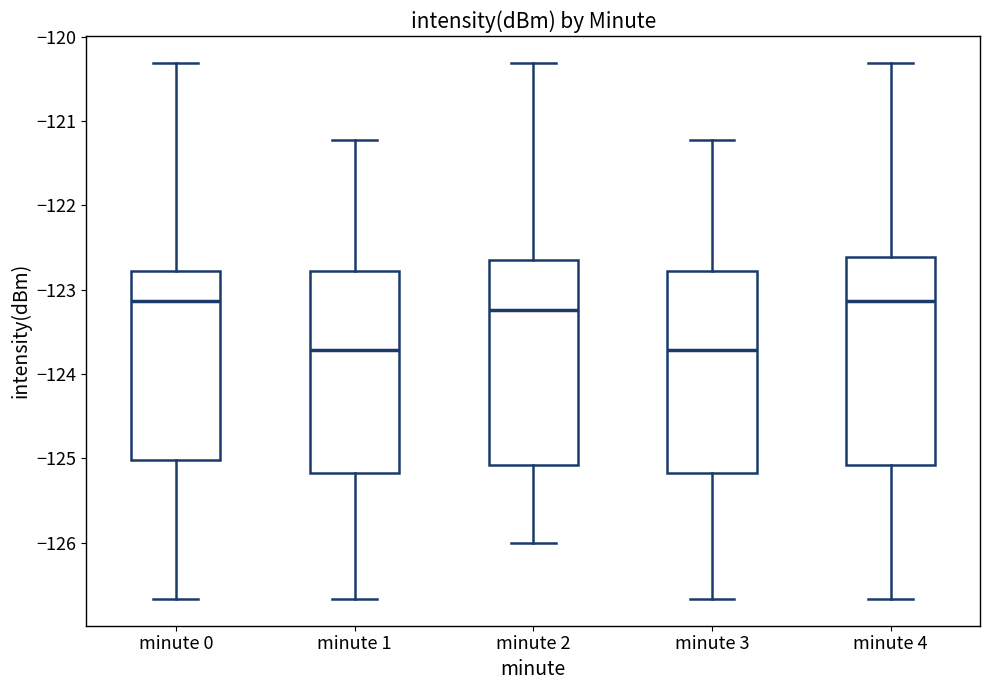

Reading left to right, transcribe this box plot: for each box, give where its median line is, the range the box spans, and where its two whiskers end, as read against the y-axis. The values are not printed on the chart, so give them approximately, as read against the axis.

minute 0: median -123.1, box -125.0 to -122.8, whiskers -126.7 to -120.3
minute 1: median -123.7, box -125.2 to -122.8, whiskers -126.7 to -121.2
minute 2: median -123.2, box -125.1 to -122.6, whiskers -126.0 to -120.3
minute 3: median -123.7, box -125.2 to -122.8, whiskers -126.7 to -121.2
minute 4: median -123.1, box -125.1 to -122.6, whiskers -126.7 to -120.3